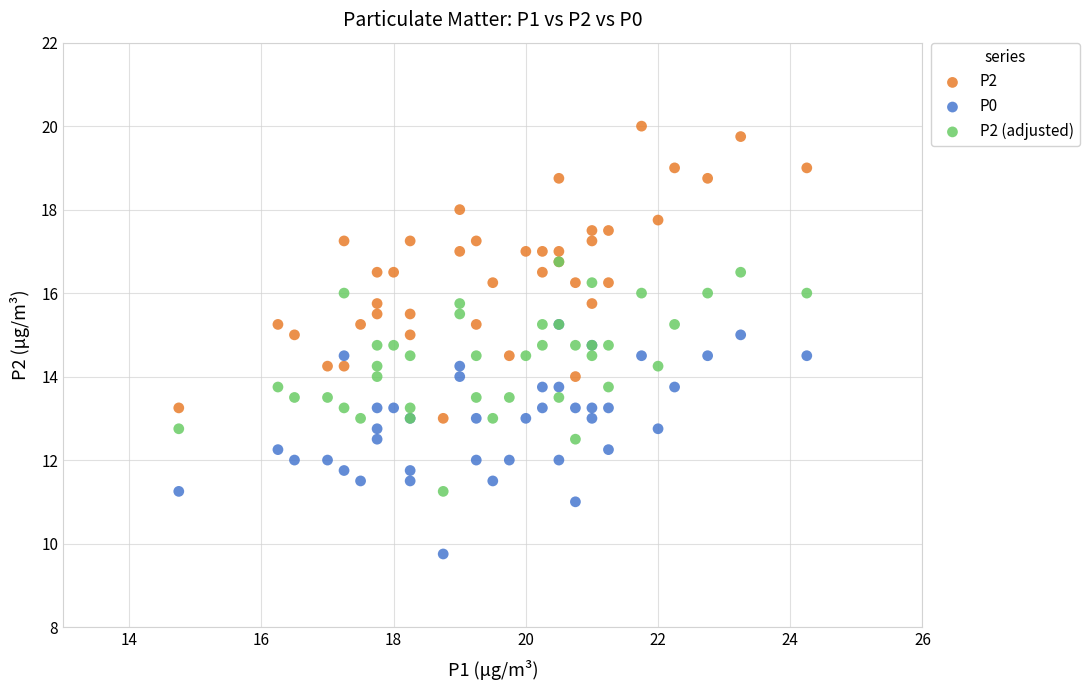

What are all the series names shown in the legend?

P2, P0, P2 (adjusted)